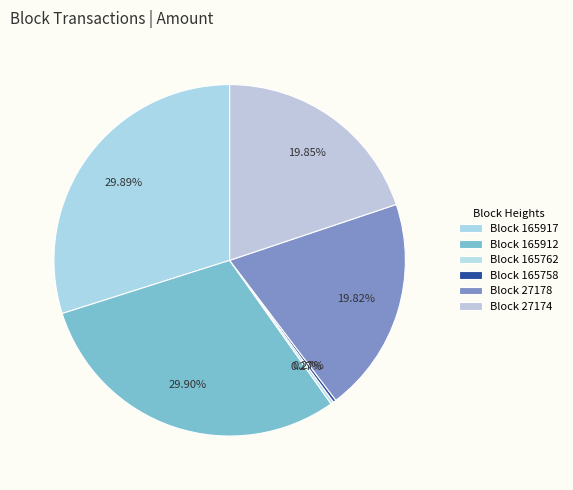

Which slice is the largest?

165912